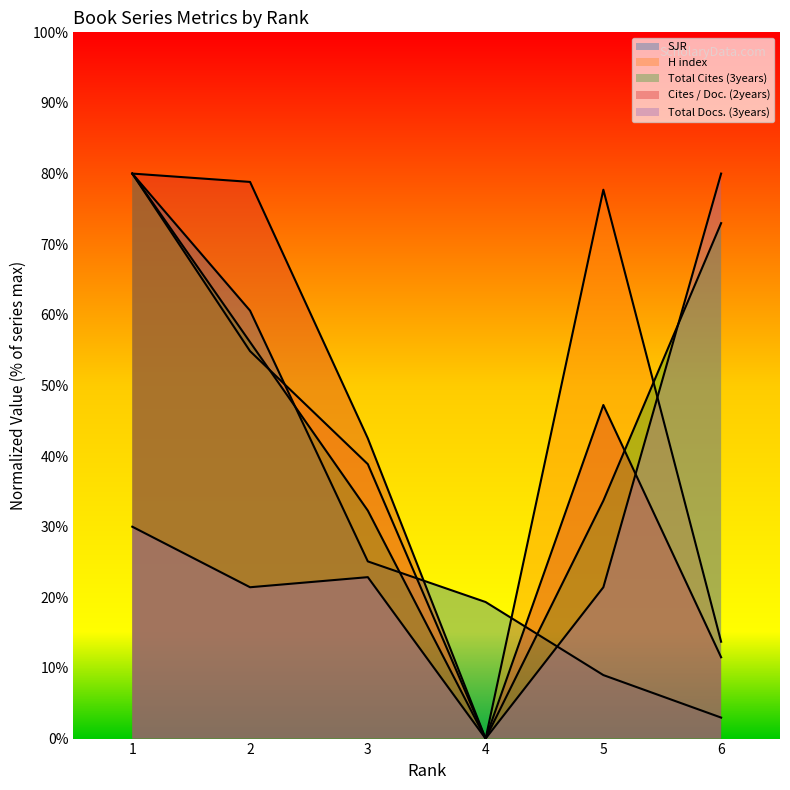

Which series has the largest total across all categories?

Total Cites (3years)